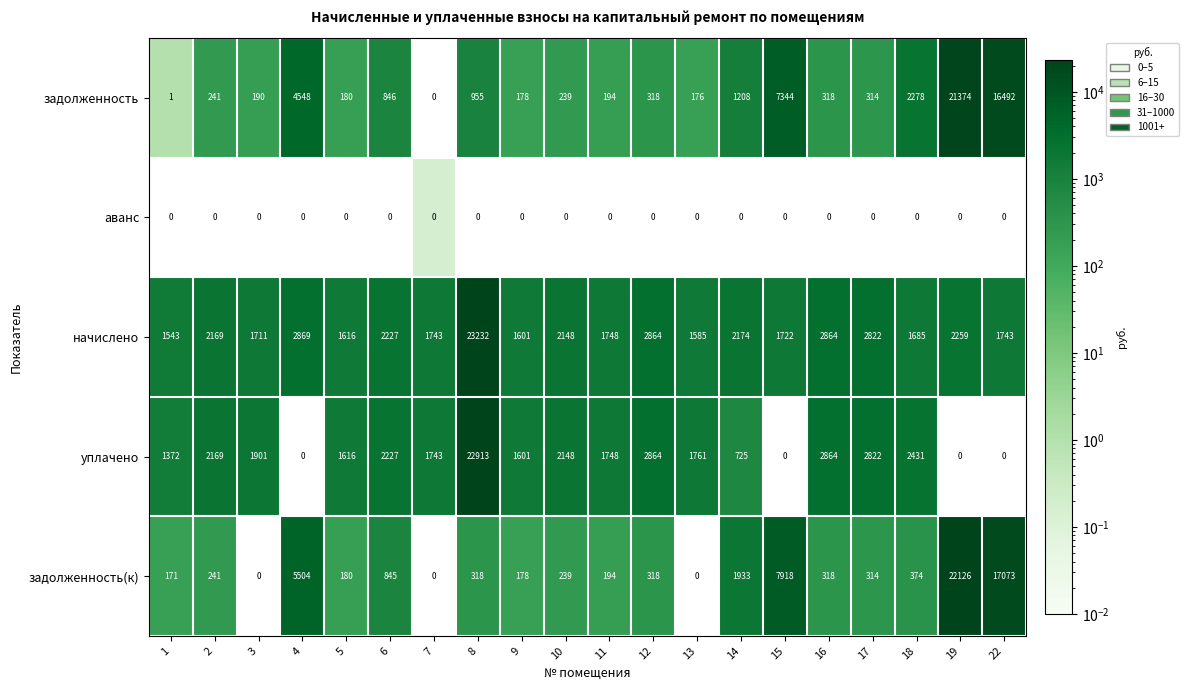

List the series in order of their peak value, highest first.

начислено, уплачено, задолженность(к), задолженность, аванс